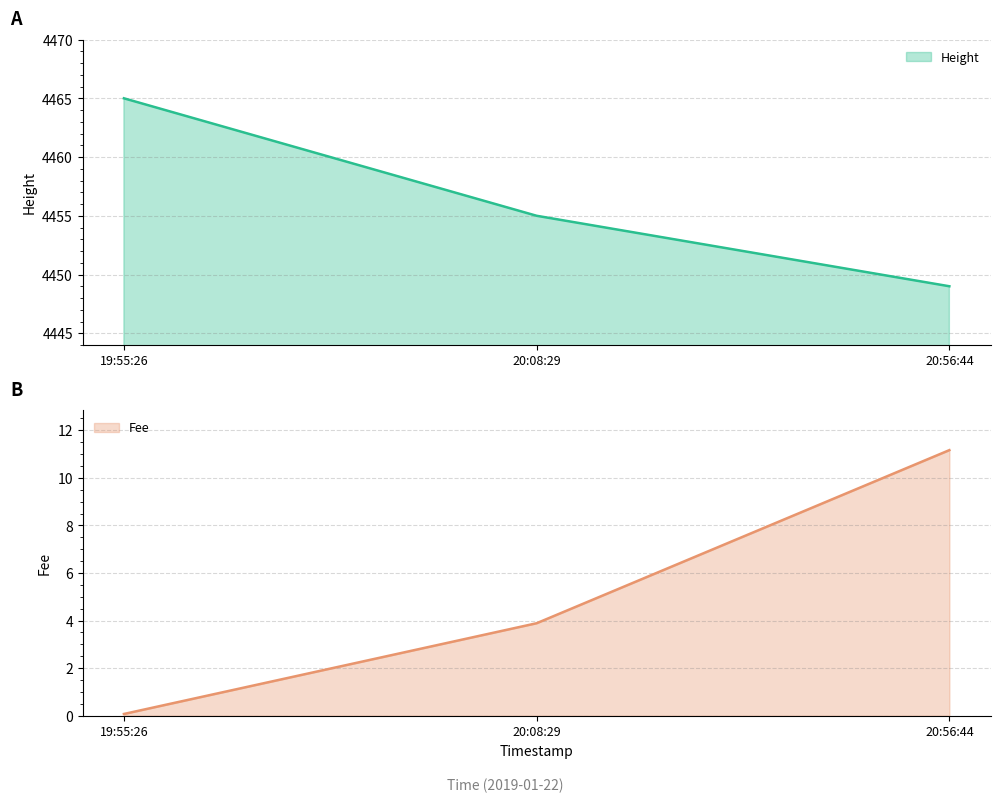

What is the difference between the maximum and second lowest values in the Fee series?

7.3